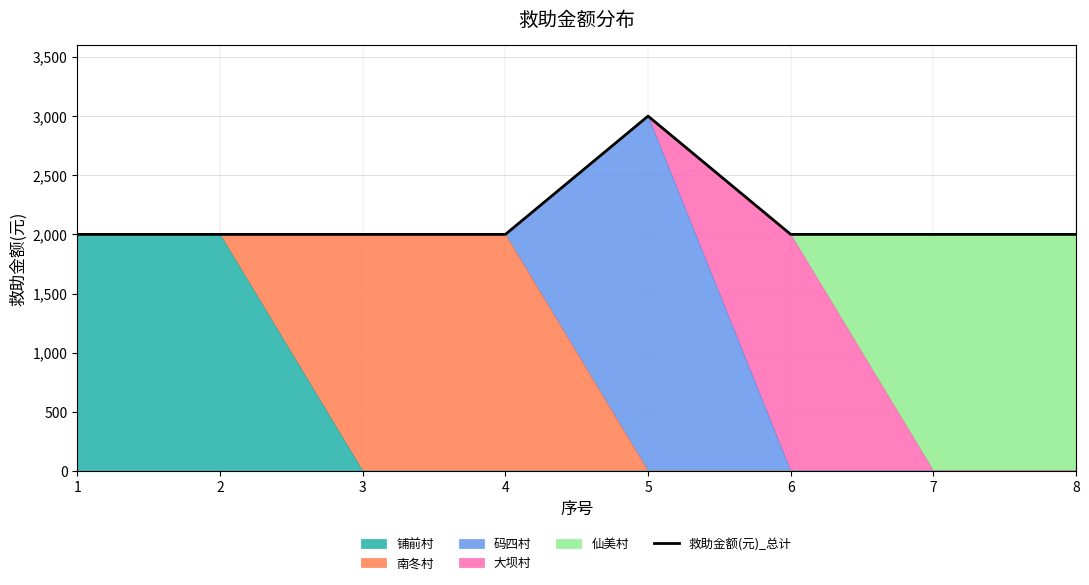

Reading left to right, list all the values displayed in this chart.

1=2000	2=2000	3=2000	4=2000	5=3000	6=2000	7=2000	8=2000